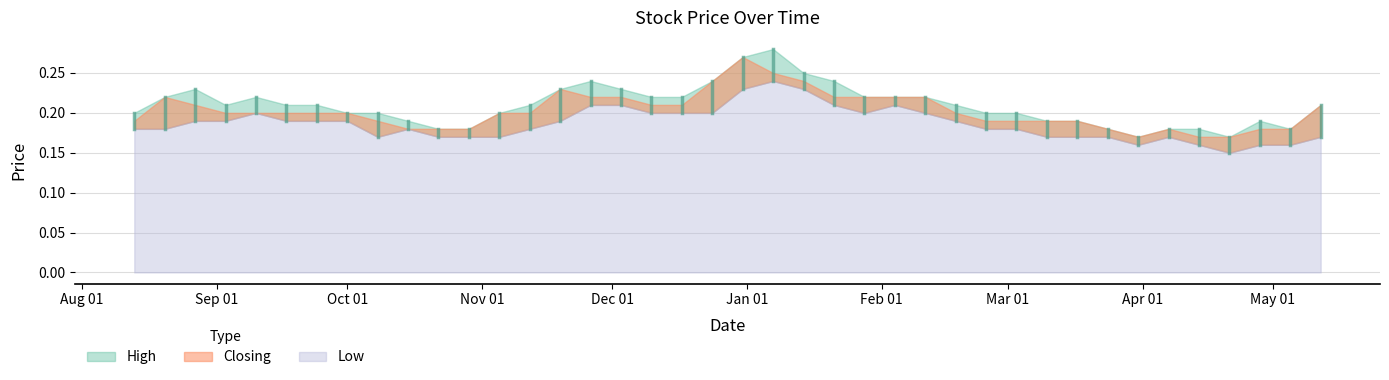

How many distinct data groups are displayed?

3